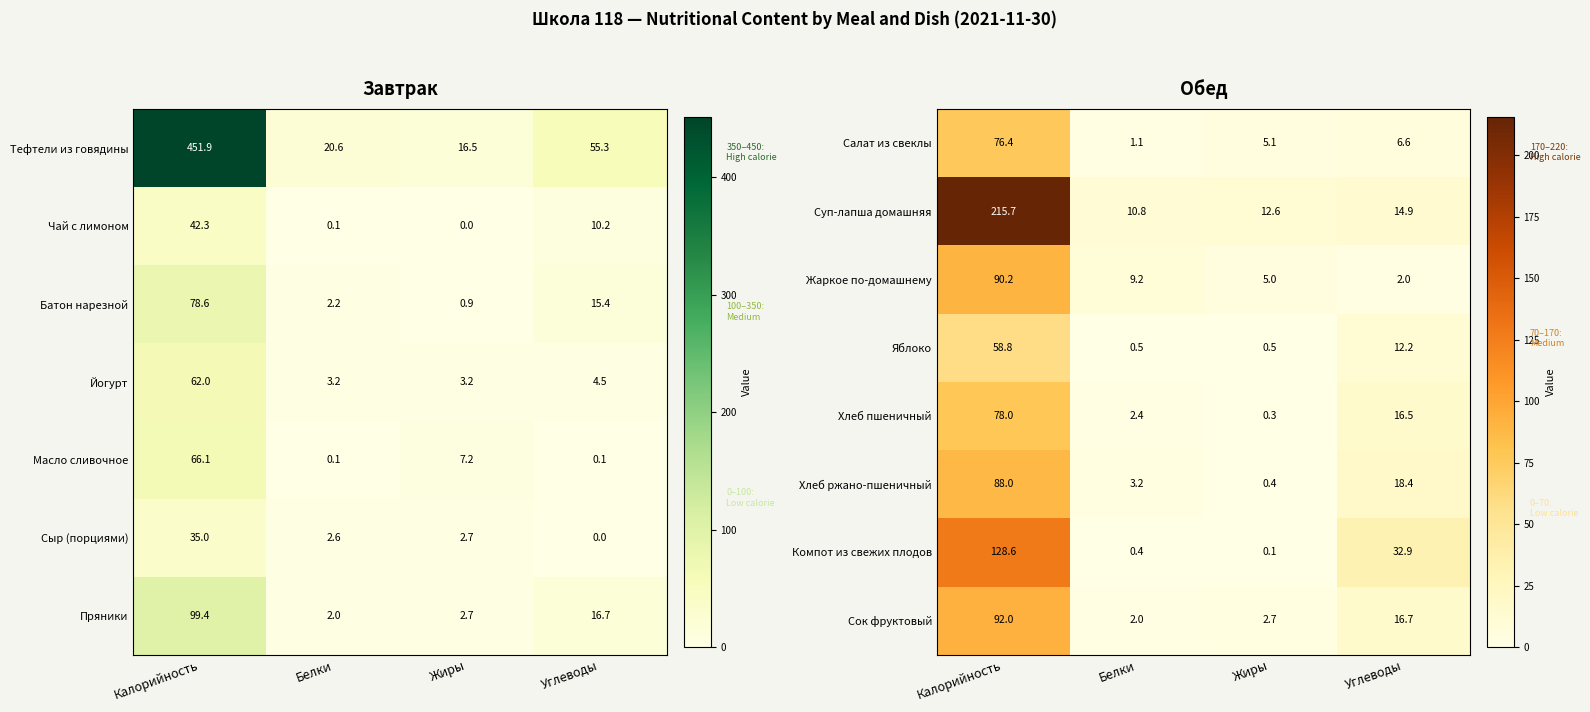

The value of Суп-лапша домашняя at Калорийность is 64.1. True or false?

False